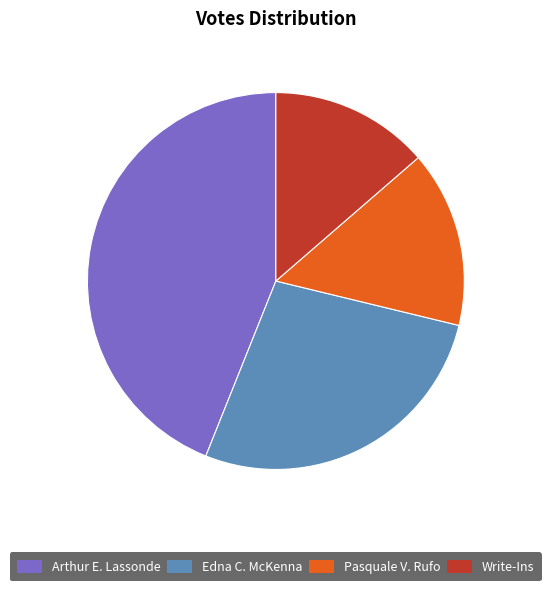

Is the sum of Edna C. McKenna and Write-Ins greater than half?

No